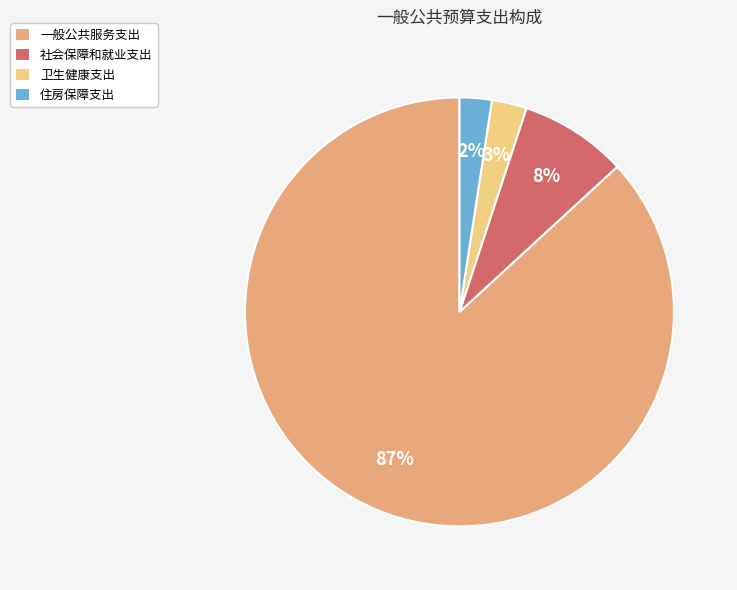

To the nearest percent, what is the difference between the 社会保障和就业支出 and 一般公共服务支出 slice percentages?

79%